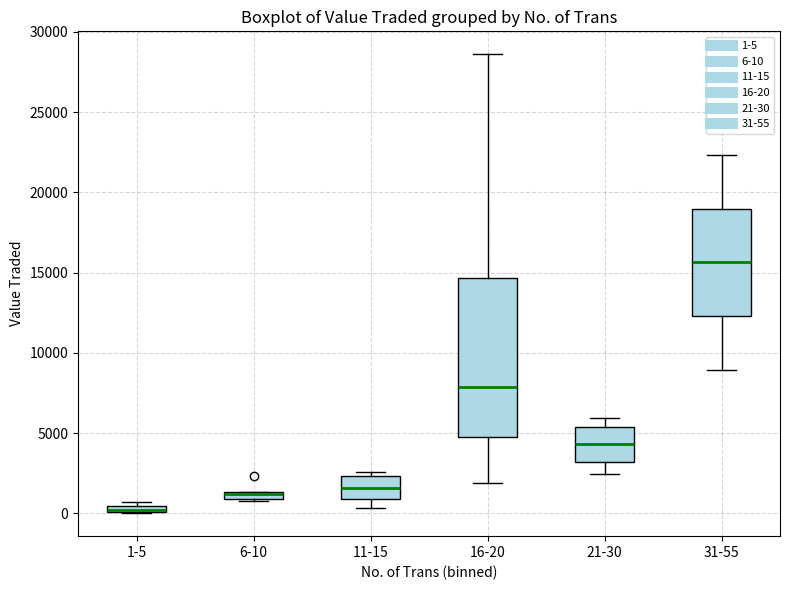

Which box is the tallest, from its lower edge to its upper edge?

16-20